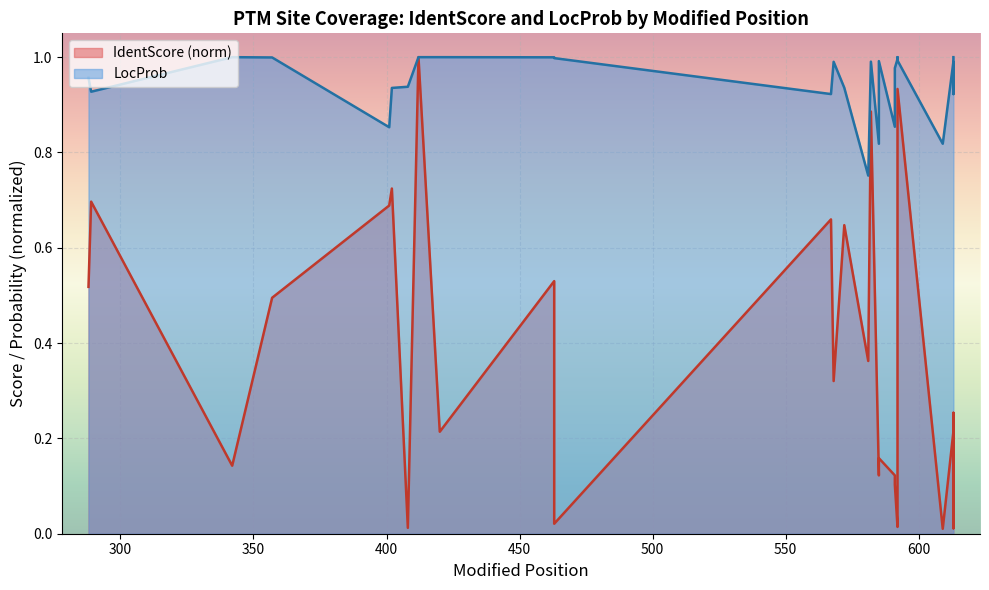

Read the IdentScore value at 591.

0.1